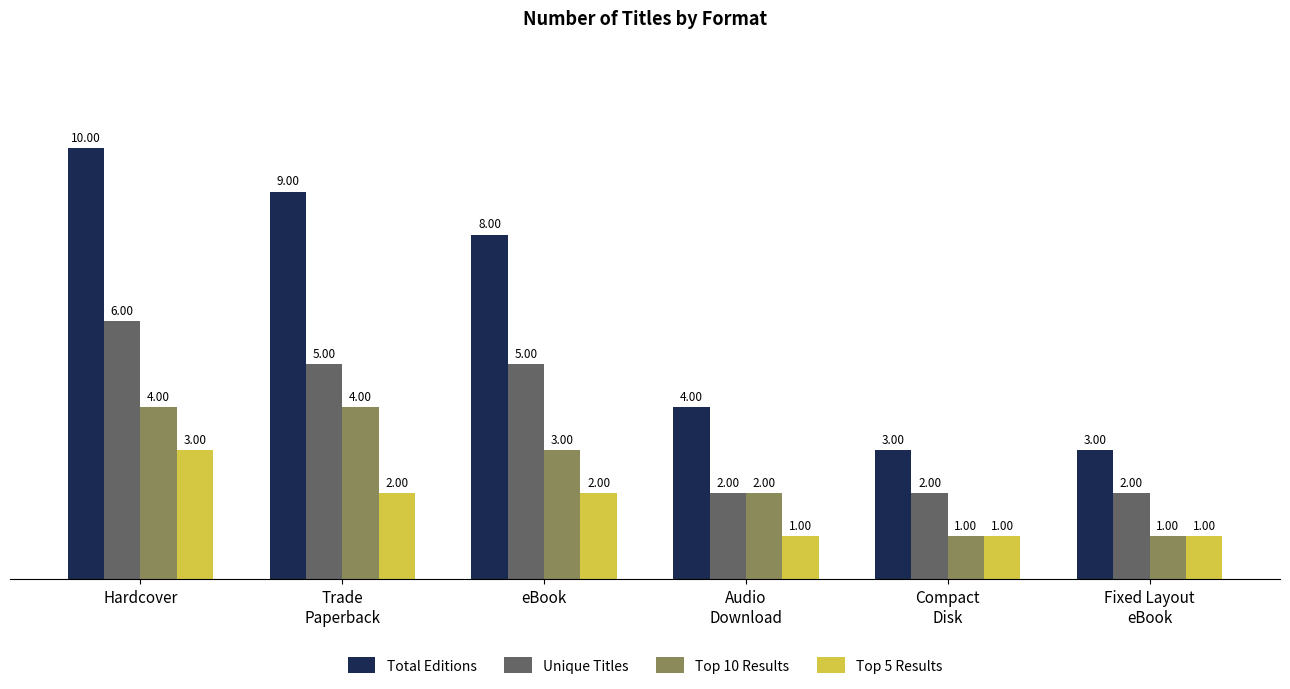

Is it true that Top 5 Results equals 2 at Trade
Paperback?

True